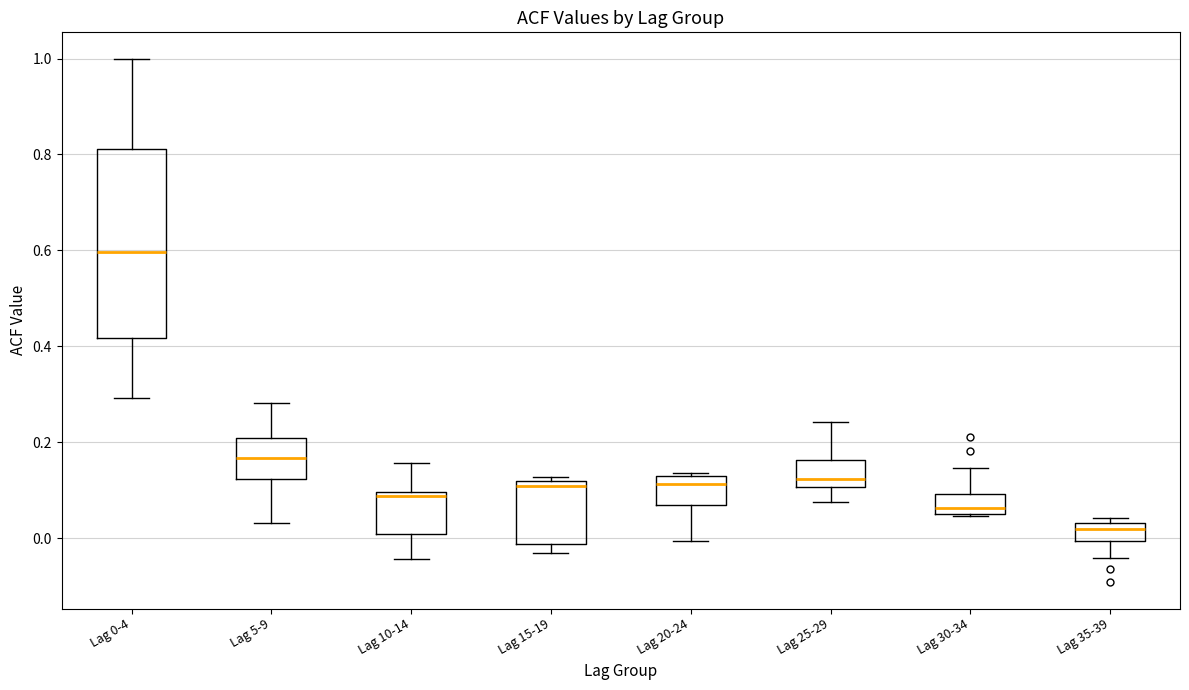

Where is the lower edge of the box for Lag 15-19 on the y-axis? The values are not printed on the chart, so give them approximately, as read against the axis.

-0.02